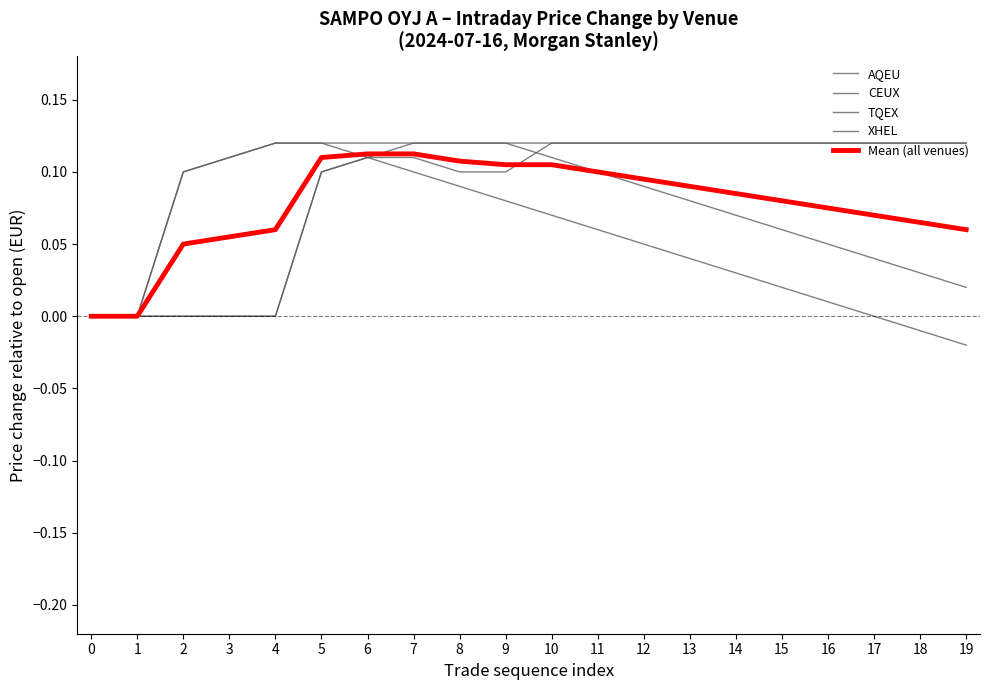

Reading left to right, extract all data points from this chart.

AQEU: 0=0.0	1=0.0	2=0.1	3=0.1	4=0.1	5=0.1	6=0.1	7=0.1	8=0.1	9=0.1	10=0.1	11=0.1	12=0.1	13=0.1	14=0.1	15=0.1	16=0.0	17=0.0	18=0.0	19=0.0
CEUX: 0=0.0	1=0.0	2=0.0	3=0.0	4=0.0	5=0.1	6=0.1	7=0.1	8=0.1	9=0.1	10=0.1	11=0.1	12=0.1	13=0.1	14=0.1	15=0.1	16=0.1	17=0.1	18=0.1	19=0.1
TQEX: 0=0.0	1=0.0	2=0.1	3=0.1	4=0.1	5=0.1	6=0.1	7=0.1	8=0.1	9=0.1	10=0.1	11=0.1	12=0.0	13=0.0	14=0.0	15=0.0	16=0.0	17=0.0	18=-0.0	19=-0.0
XHEL: 0=0.0	1=0.0	2=0.0	3=0.0	4=0.0	5=0.1	6=0.1	7=0.1	8=0.1	9=0.1	10=0.1	11=0.1	12=0.1	13=0.1	14=0.1	15=0.1	16=0.1	17=0.1	18=0.1	19=0.1
Mean (all venues): 0=0.0	1=0.0	2=0.1	3=0.1	4=0.1	5=0.1	6=0.1	7=0.1	8=0.1	9=0.1	10=0.1	11=0.1	12=0.1	13=0.1	14=0.1	15=0.1	16=0.1	17=0.1	18=0.1	19=0.1